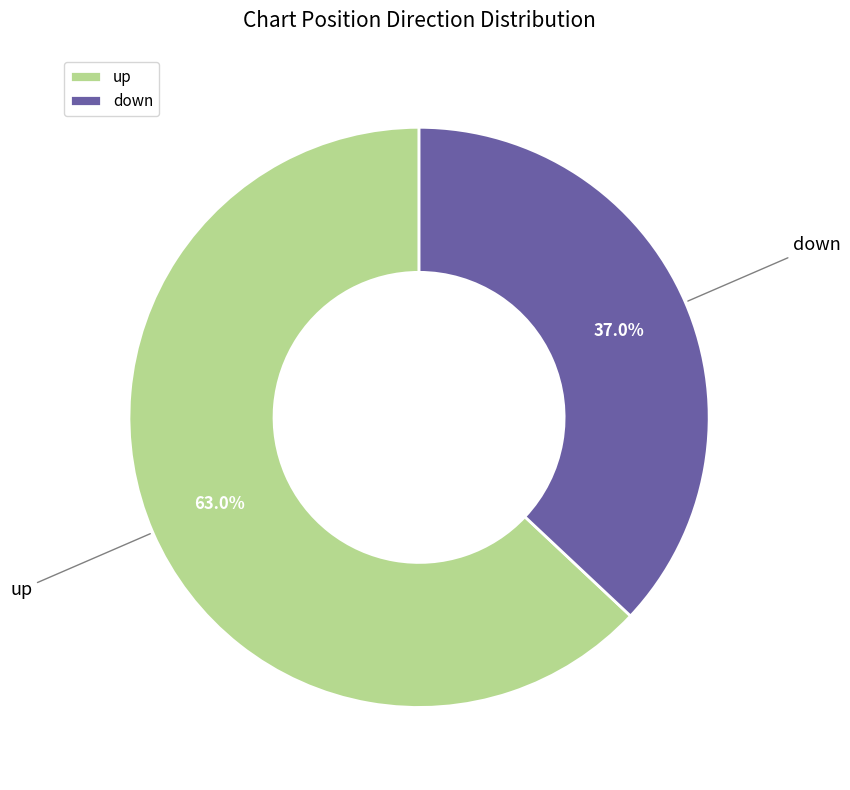

Which slice is the smallest?

down